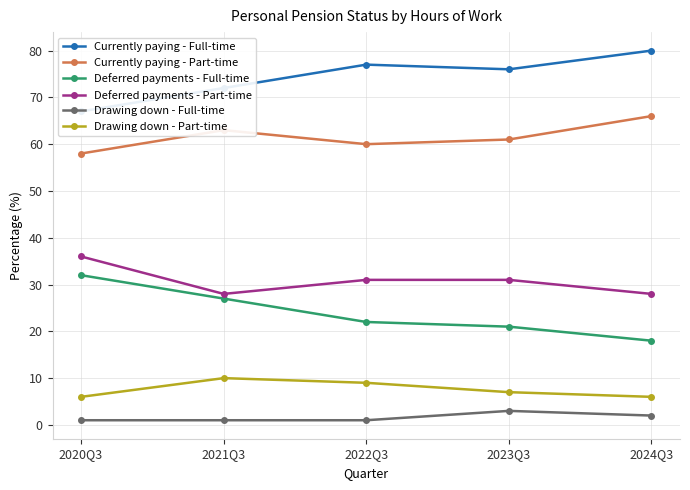

The Drawing down - Part-time series shows 6 at 2024Q3. True or false?

True